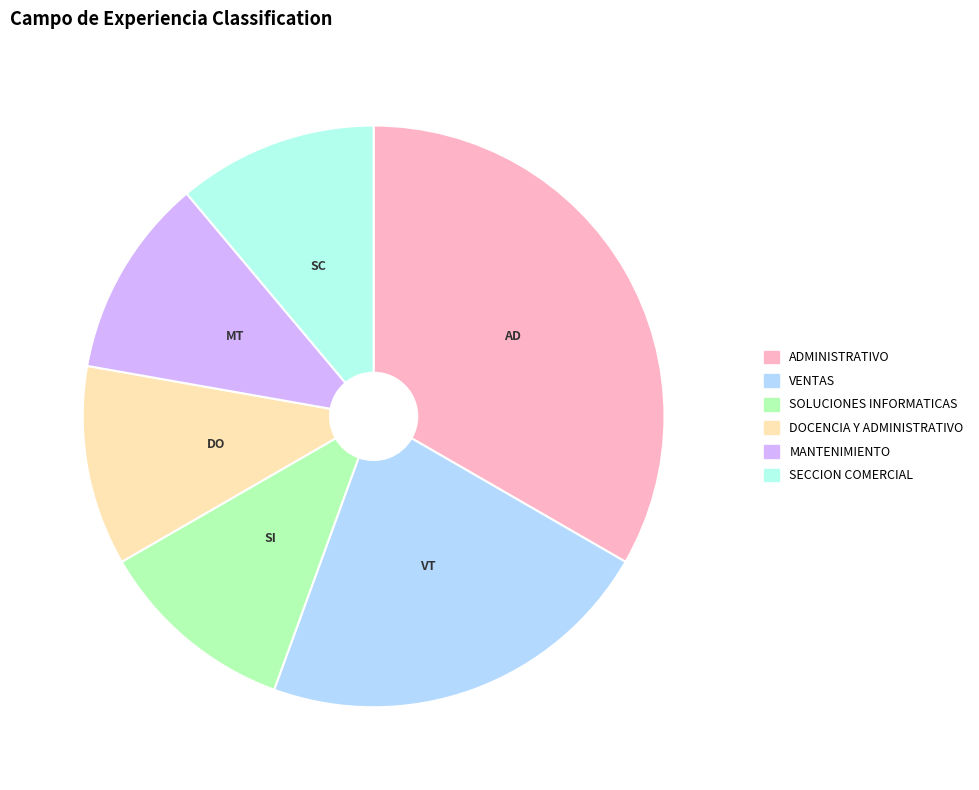

Between ADMINISTRATIVO and MANTENIMIENTO, which is larger?

ADMINISTRATIVO